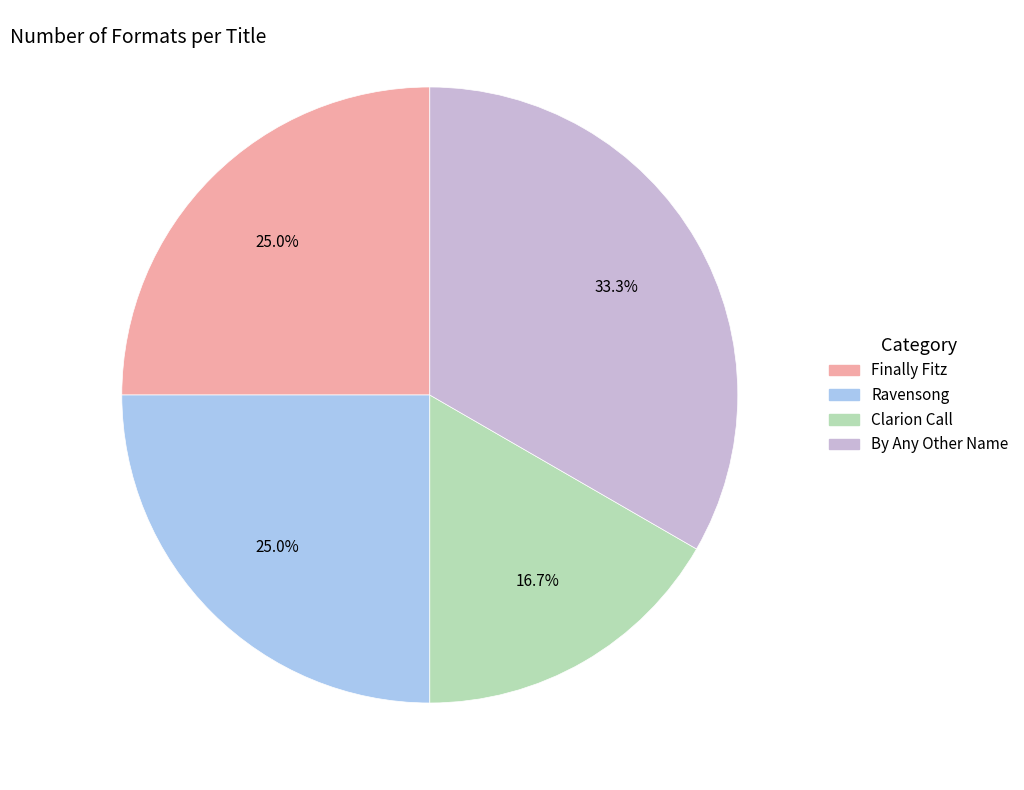

What is the ratio of the value at Clarion Call to the value at By Any Other Name?

0.5